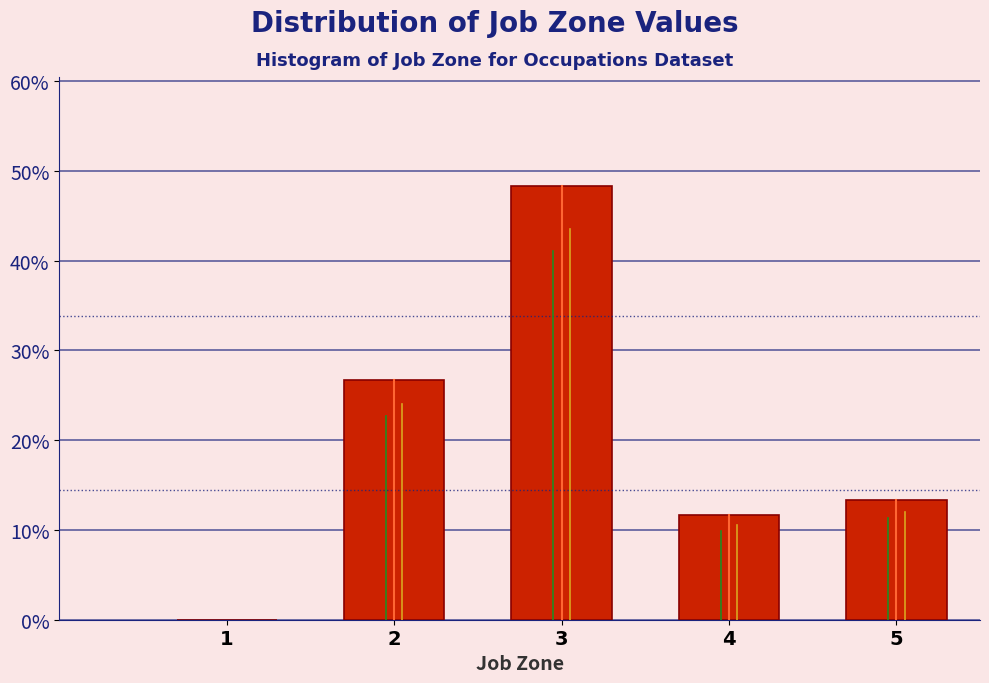

Reading left to right, list all the values displayed in this chart.

1=0.0	2=26.7	3=48.3	4=11.7	5=13.3